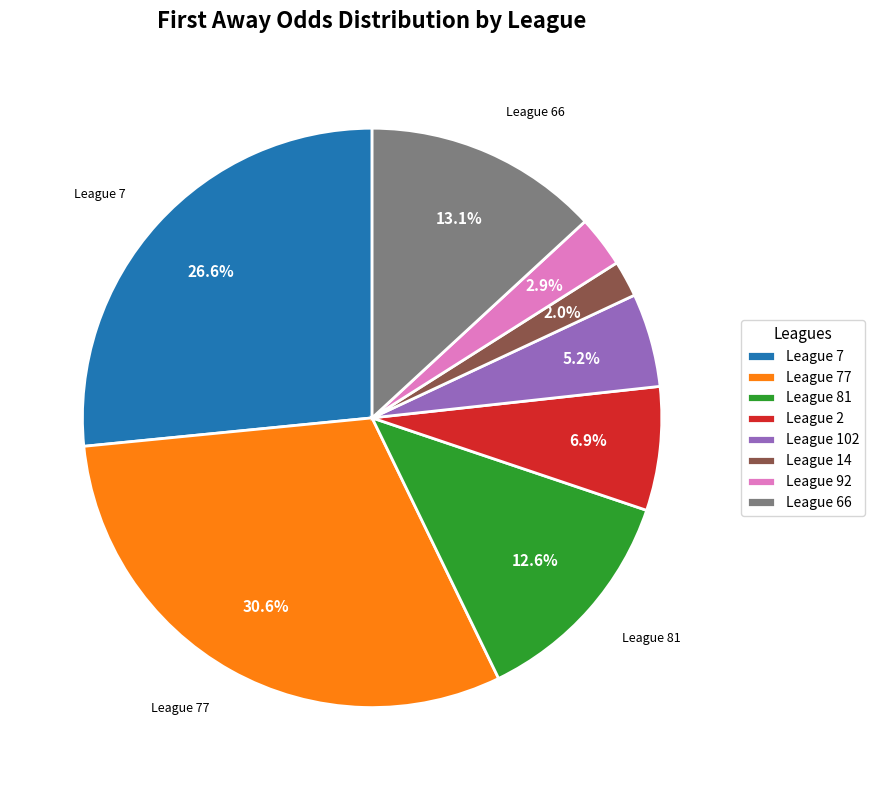

Rank the categories by value from lowest to highest.

League 14, League 92, League 102, League 2, League 81, League 66, League 7, League 77